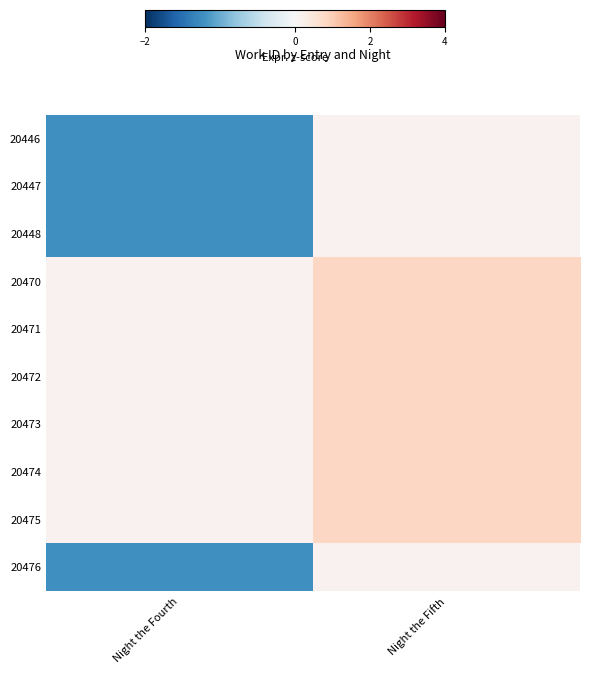

The 20448 series shows -0.7 at Night the Fourth. True or false?

False